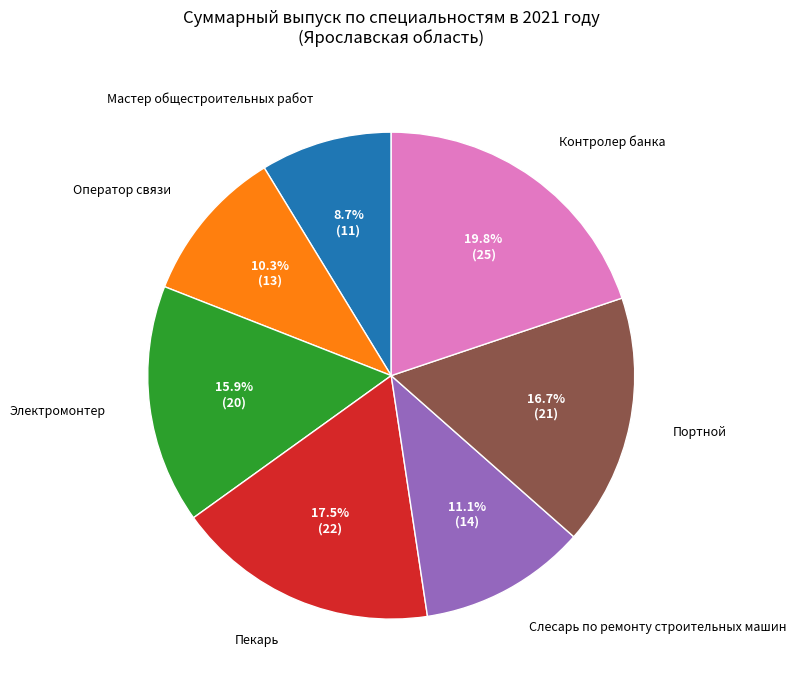

To the nearest percent, what portion does Контролер банка represent?

20%